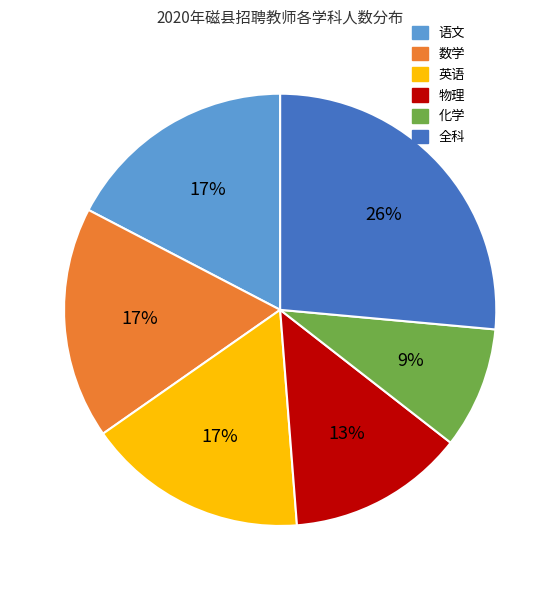

Count the number of slices in the pie.

6